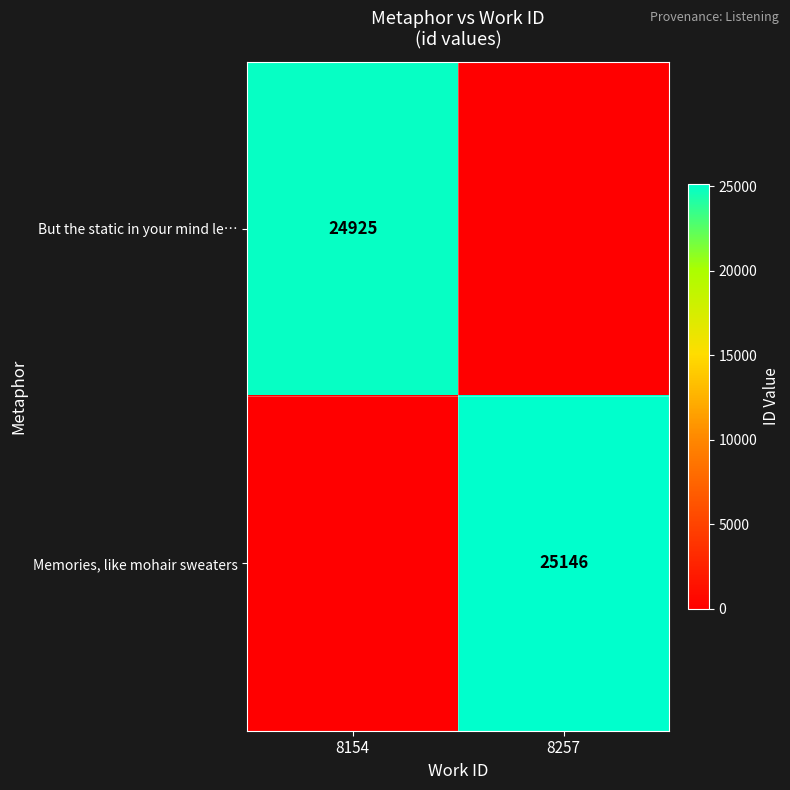

Is it true that Memories, like mohair sweaters equals 44220 at 8257?

False